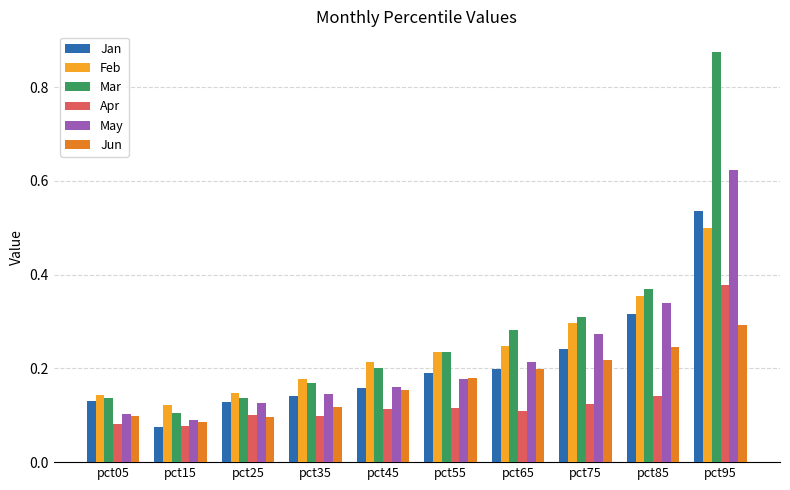

How many Jun values are between 0 and 1?

10